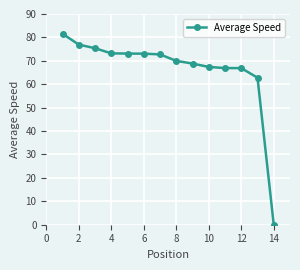

What is the difference between the maximum and minimum values?

81.6